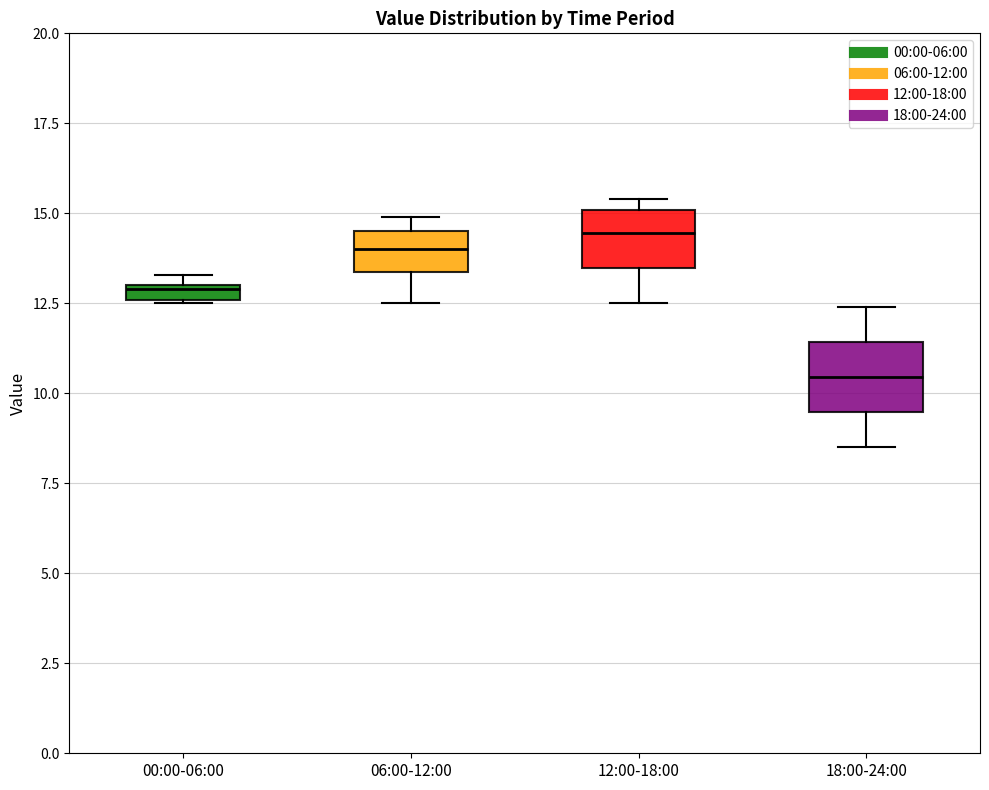

Which box's median line is the lowest?

18:00-24:00